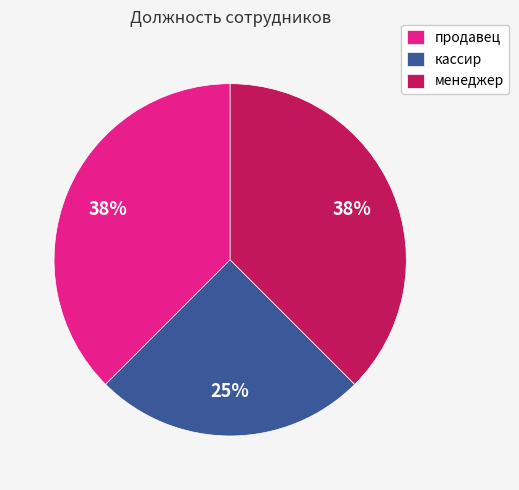

To the nearest percent, what is the average slice percentage?

33%